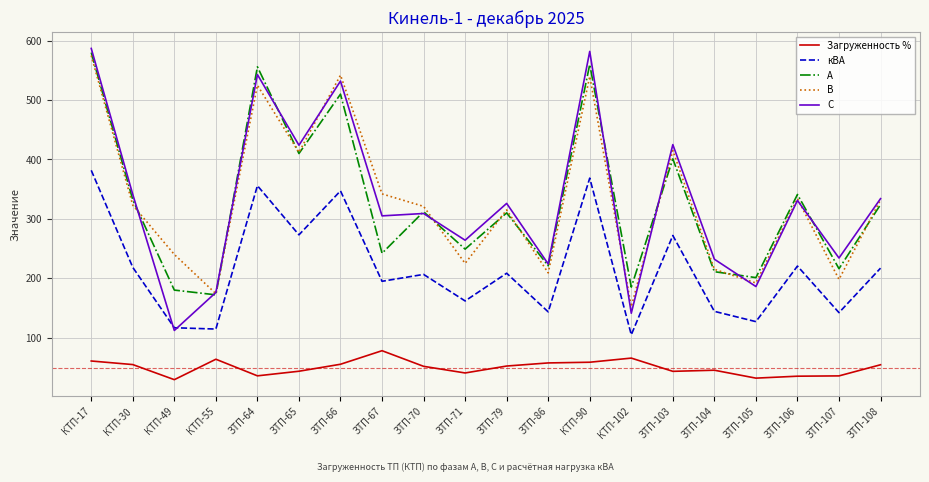

True or false: Загруженность % and В intersect in this chart.

False